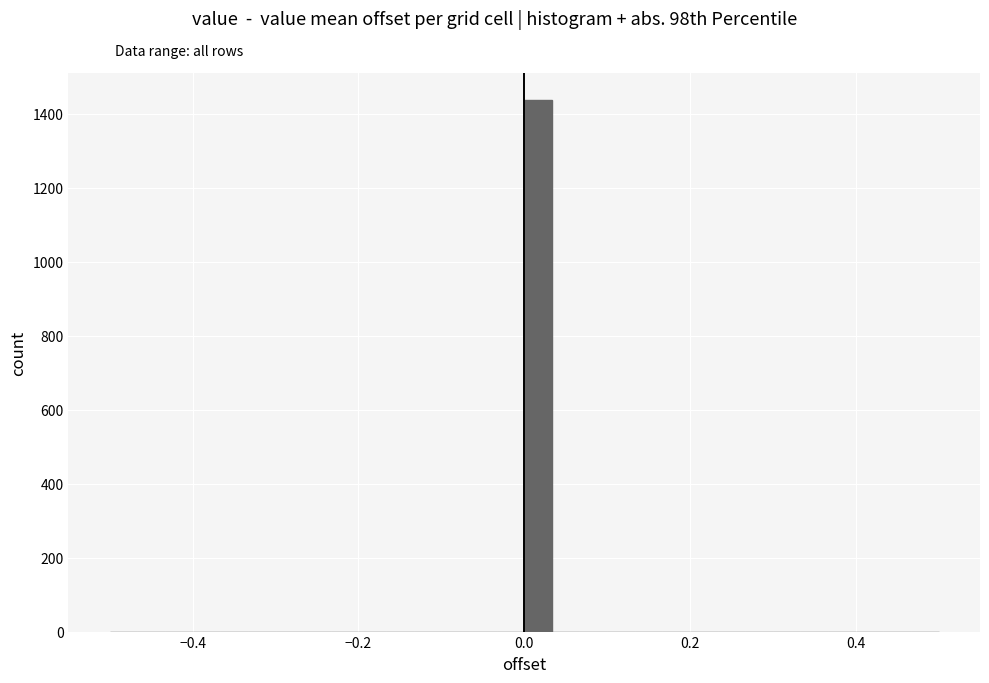

Read against the x-axis, roughly where is the centre of the tallest bar?

0.02